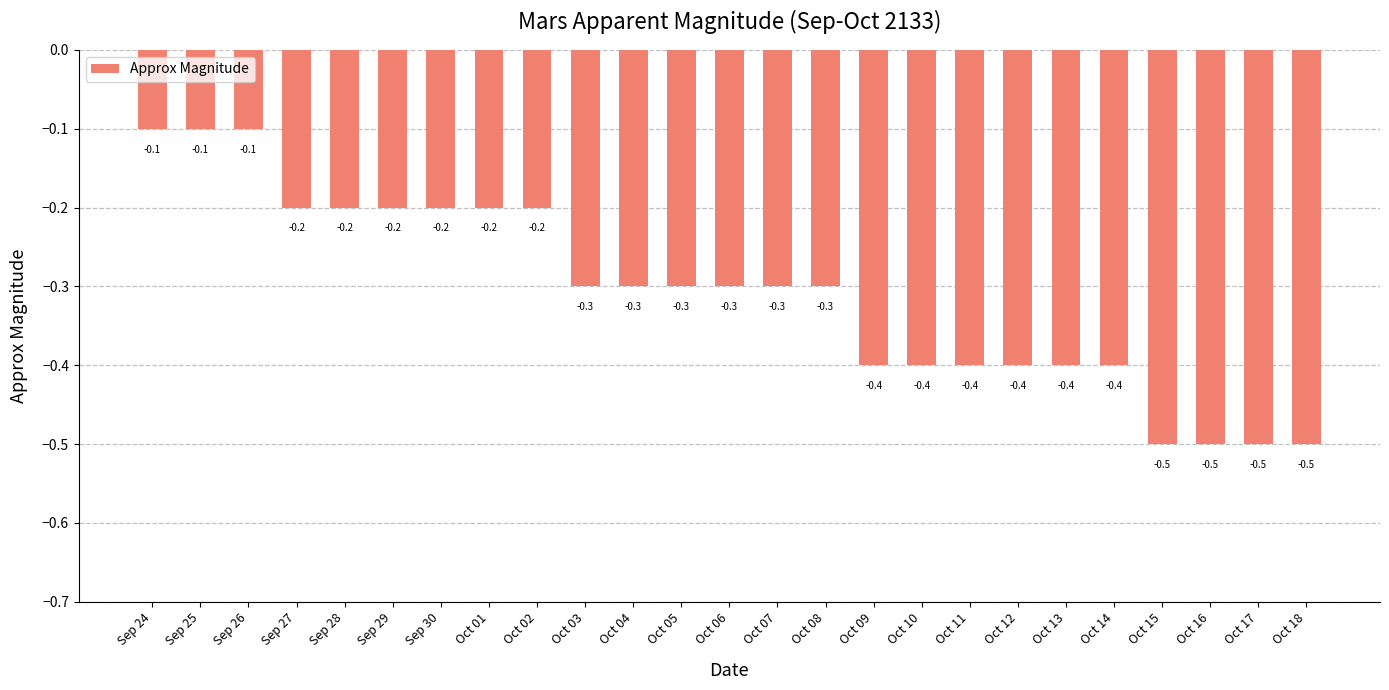

What is the maximum value shown in the chart?

-0.1